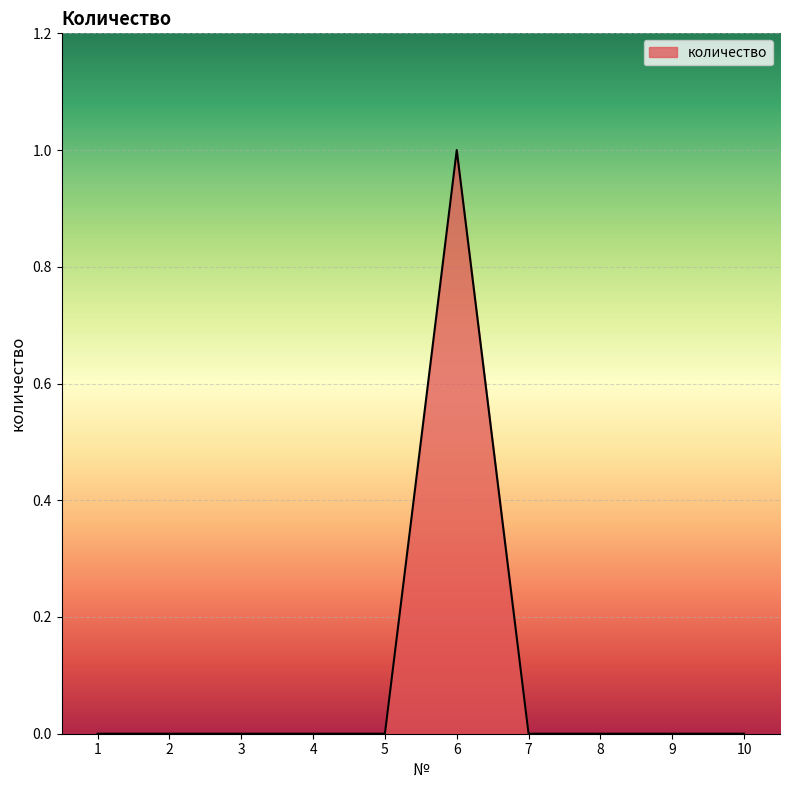

Count the values in the range 0 to 1.

10